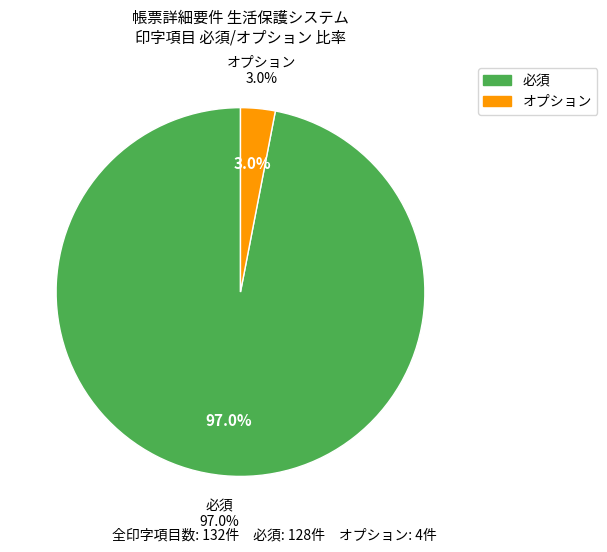

To the nearest percent, what is the difference between the オプション and 必須 slice percentages?

94%